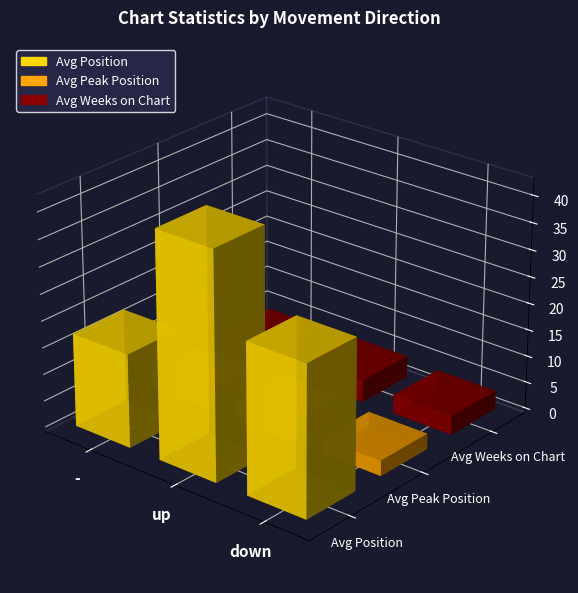

How many distinct data groups are displayed?

3